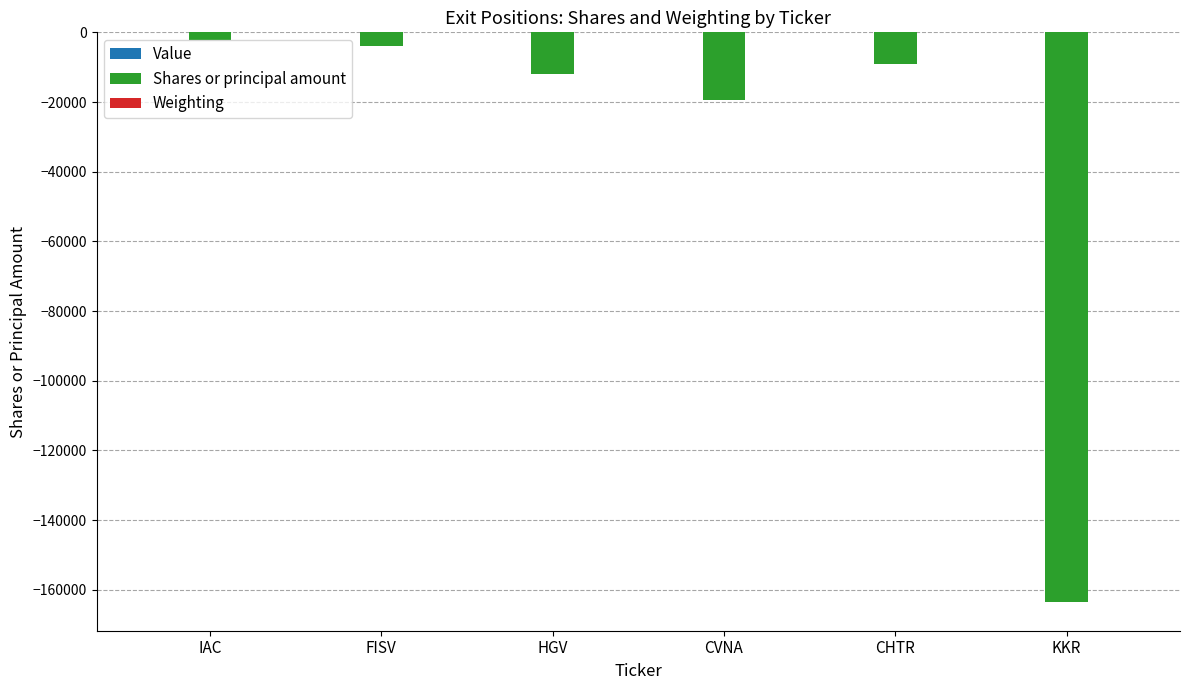

The value of Shares or principal amount at CHTR is -9178.0. True or false?

True